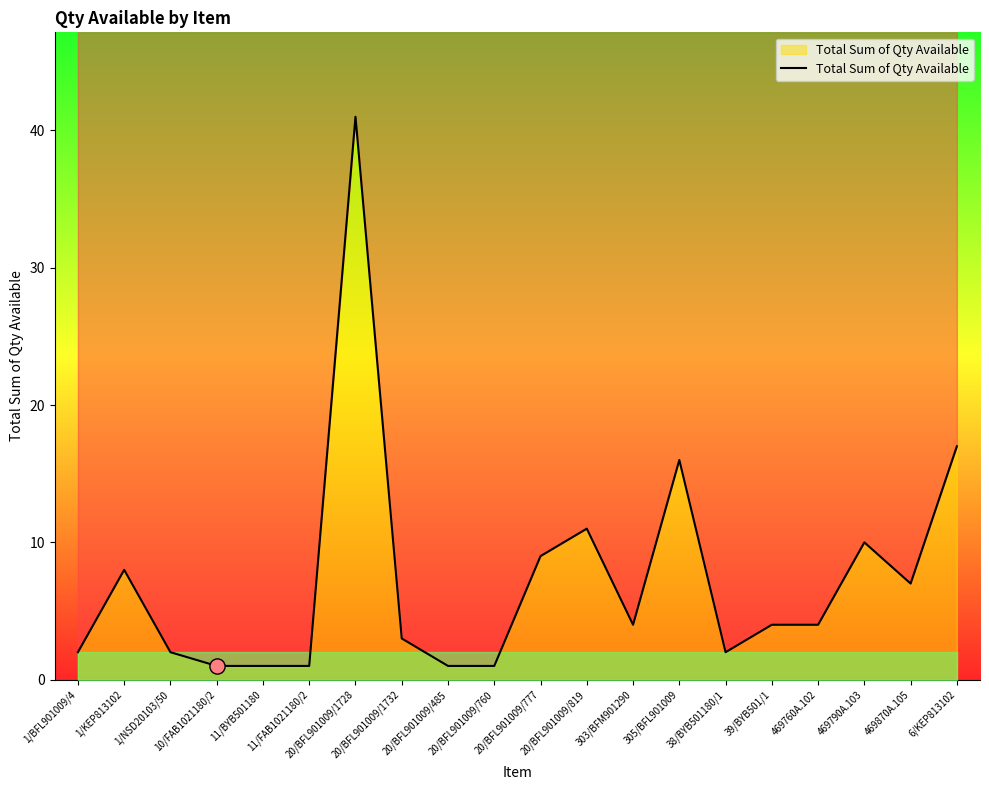

Which has a higher value, 20/BFL901009/485 or 20/BFL901009/760?

20/BFL901009/485